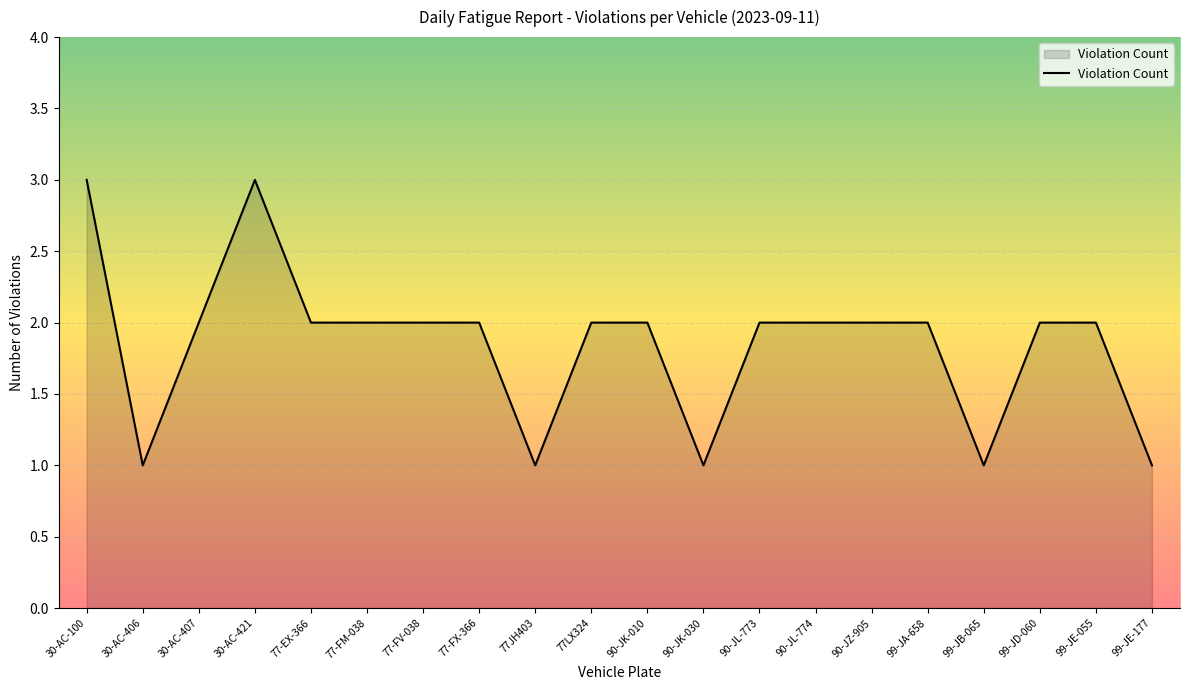

Approximately how many times larger is the value at 99-JE-177 compared to 90-JK-010?

0.5